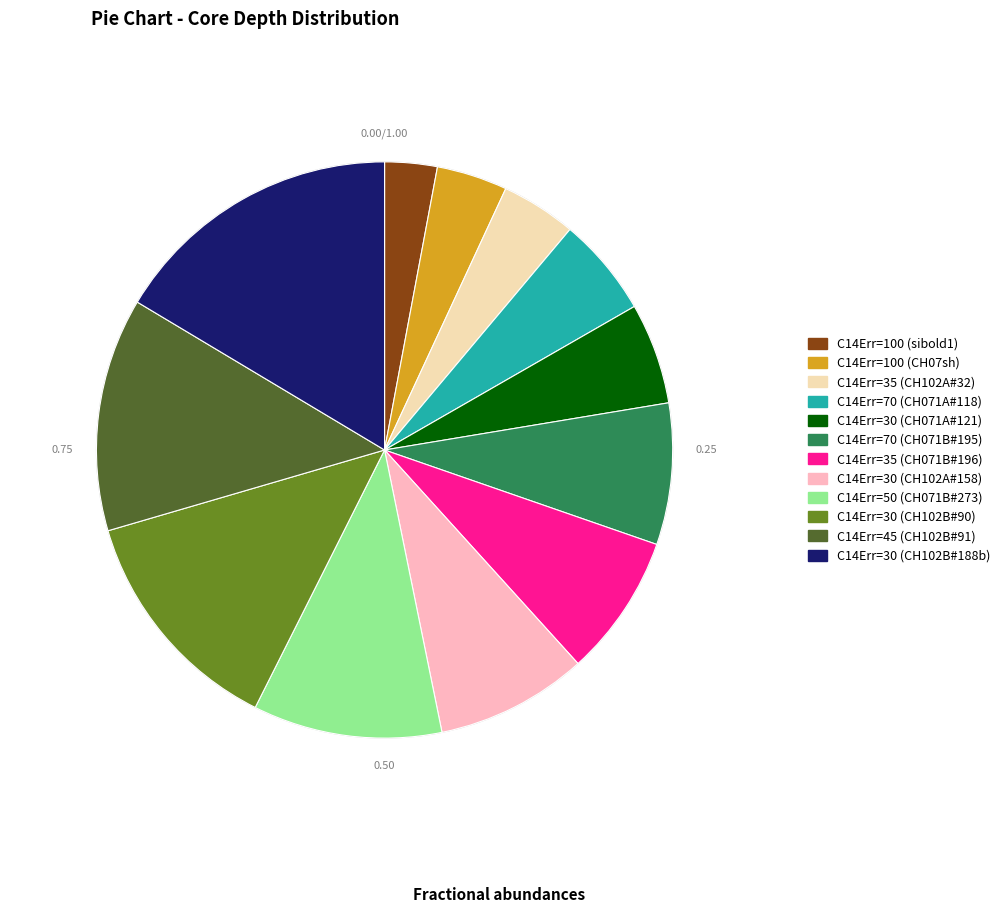

Does C14Err=30 (CH071A#121) represent more than half of the total?

No